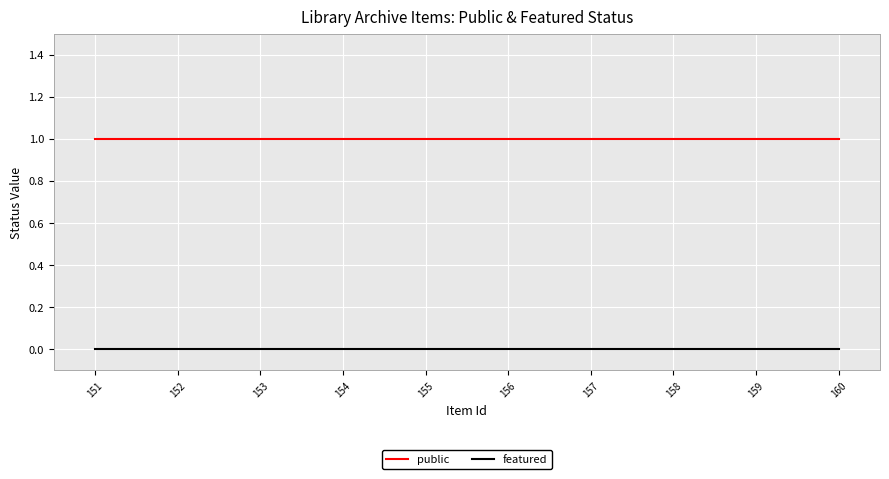

What is the sum of the public values at 151 and 159?

2